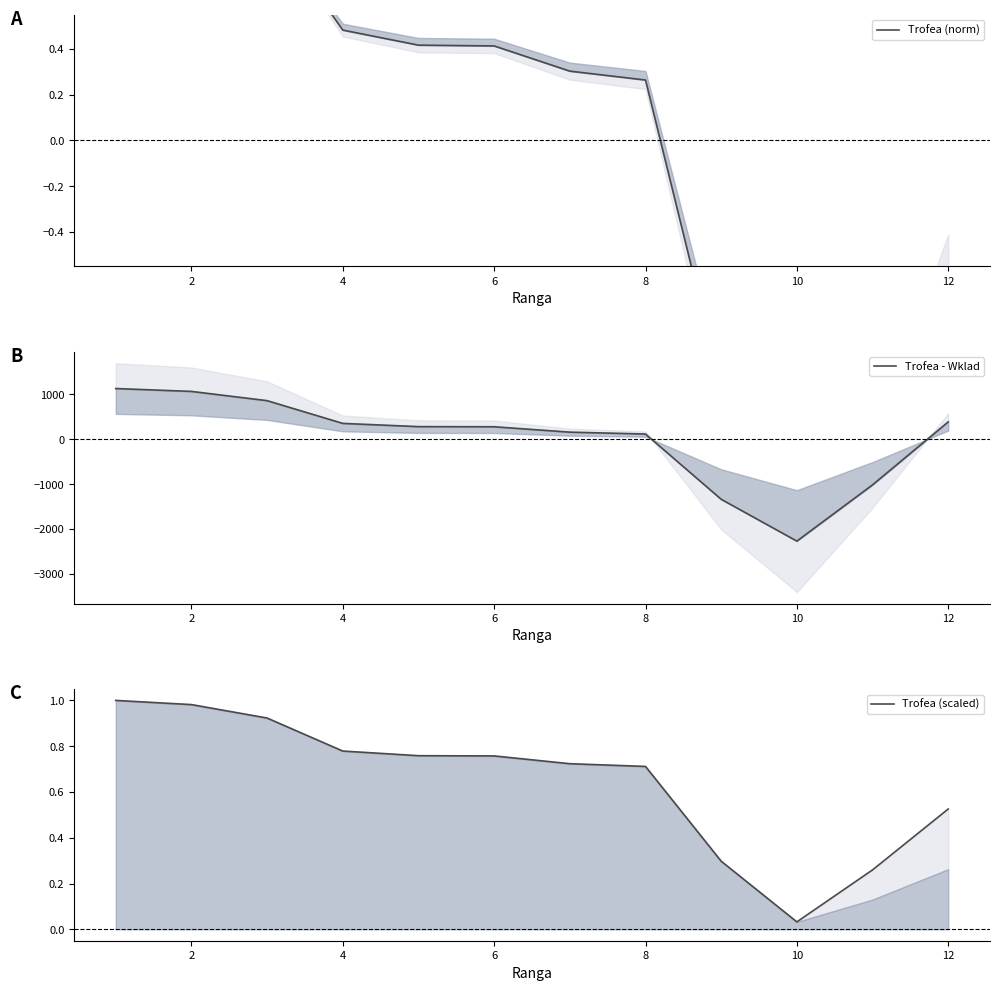

True or false: Trofea (scaled) and Trofea (norm) intersect in this chart.

True